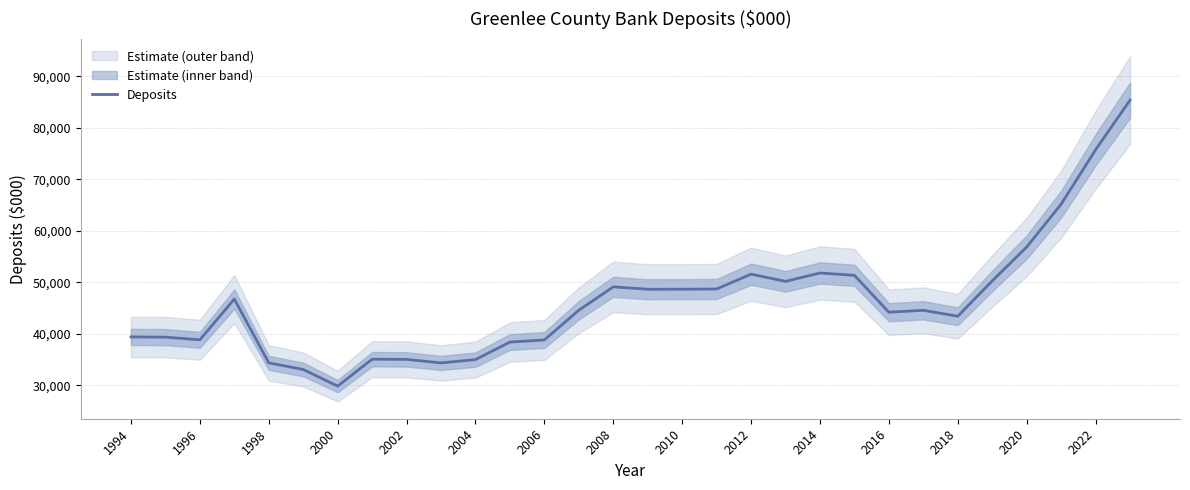

At which label does Deposits reach its minimum?

2000